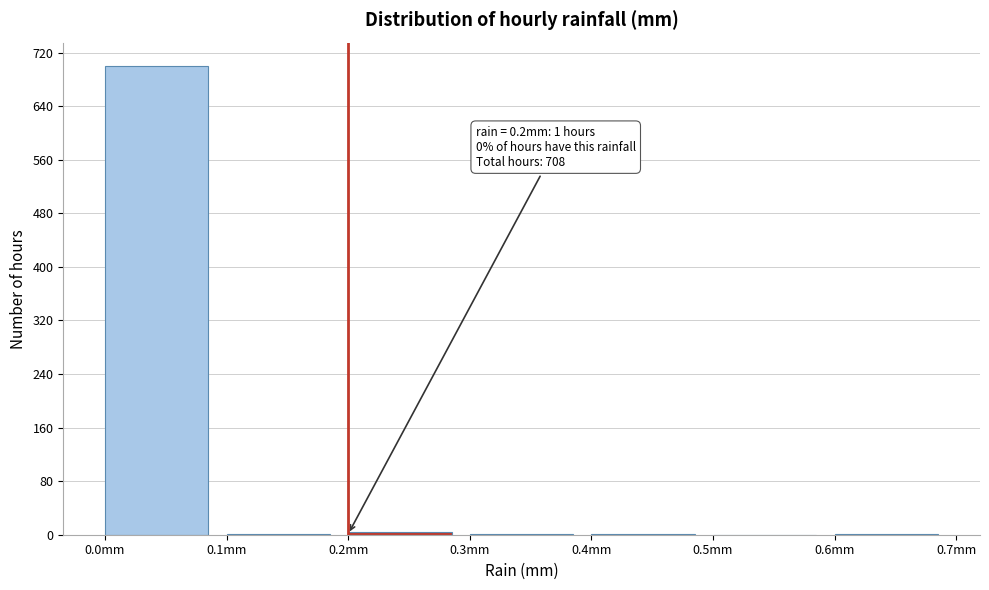

Over which range of the x-axis is the bar tallest?

0.0 to 0.1